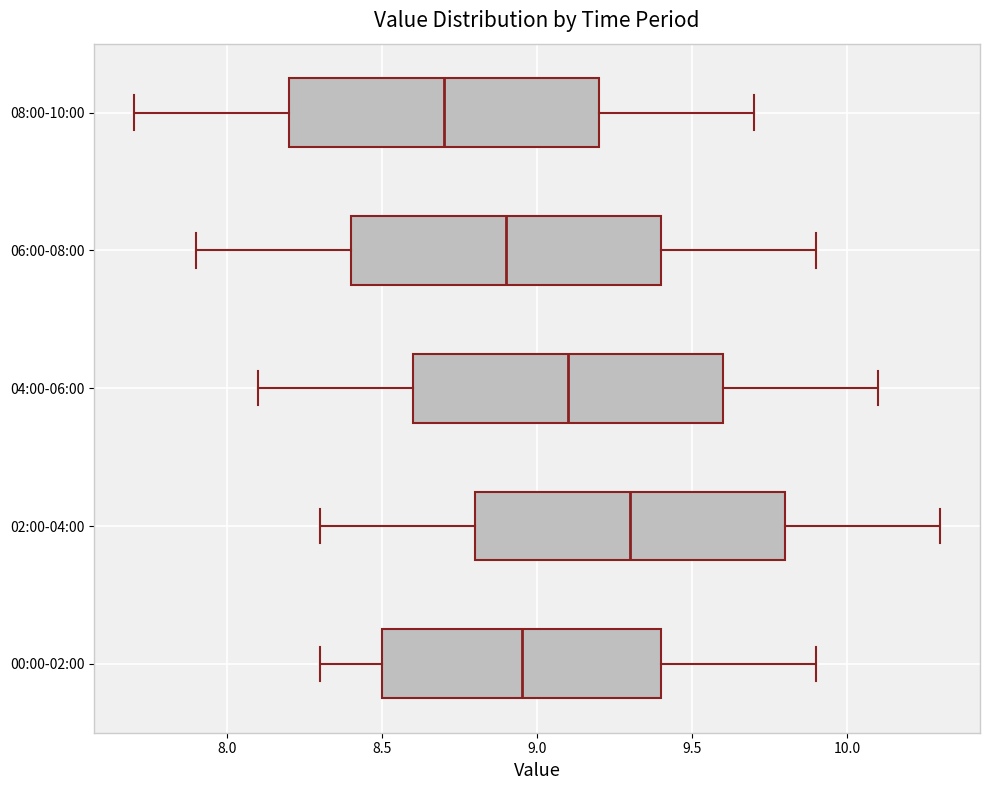

Where is the right edge of the box for 00:00-02:00 on the x-axis? The values are not printed on the chart, so give them approximately, as read against the axis.

9.40